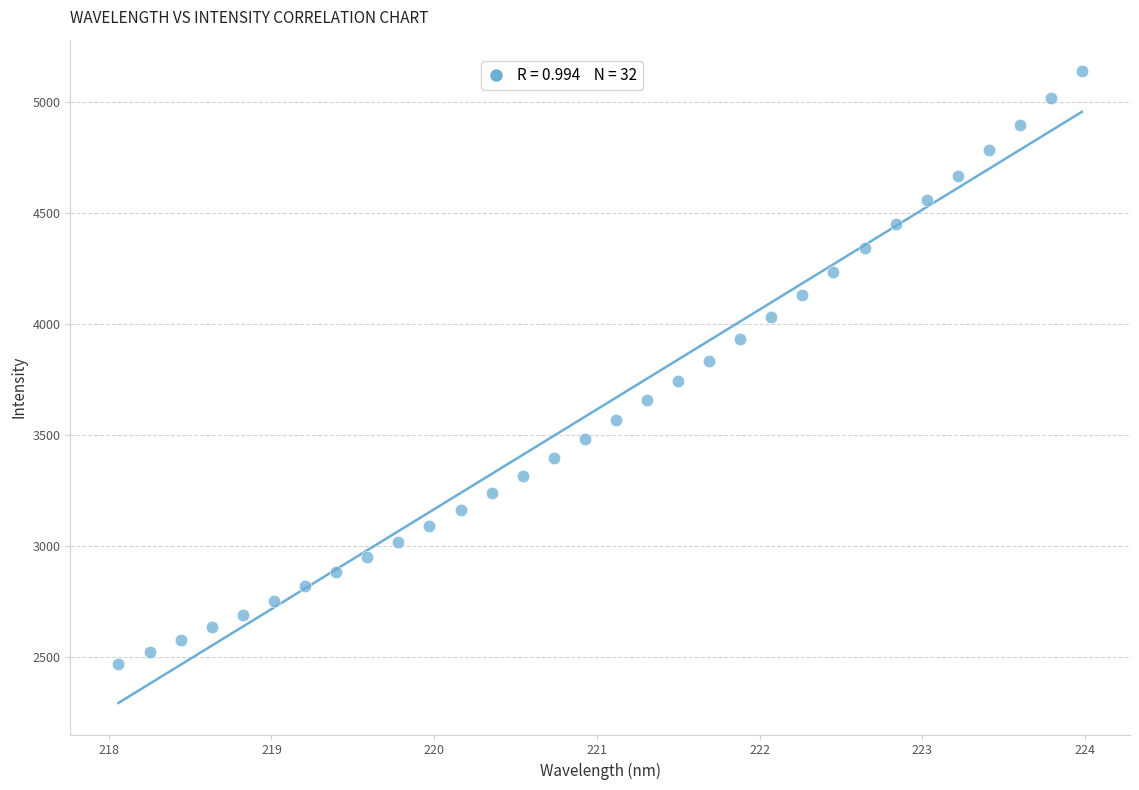

What is the range of X values (max minus min)?

5.9